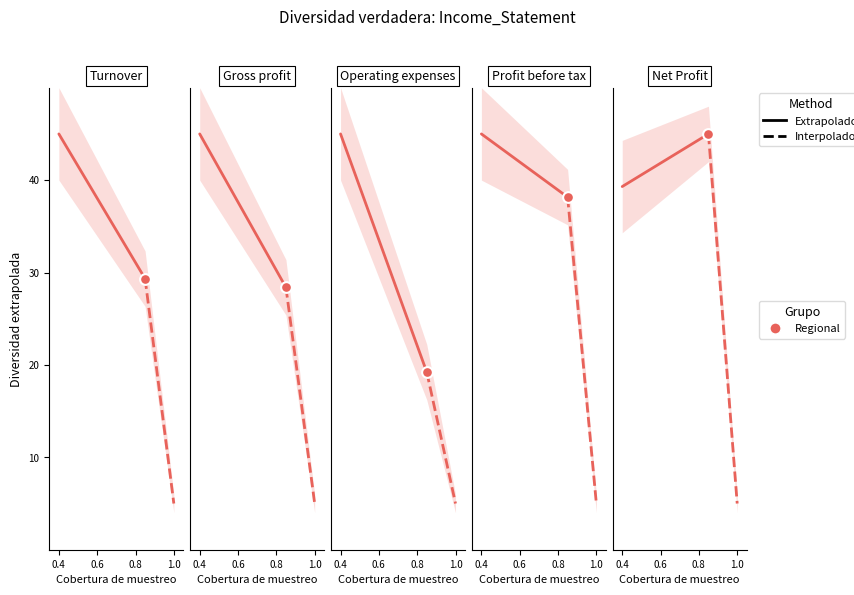

Which series reaches the maximum Y coordinate?

Interpolado